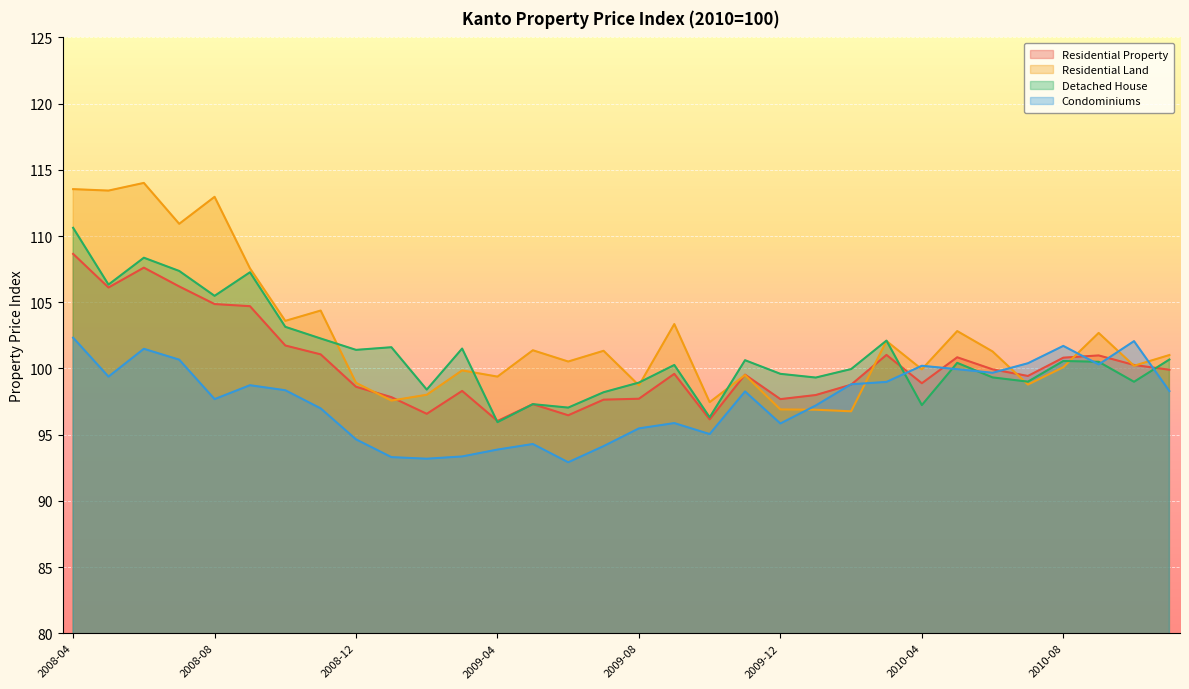

What is the maximum value shown in the chart?

114.0